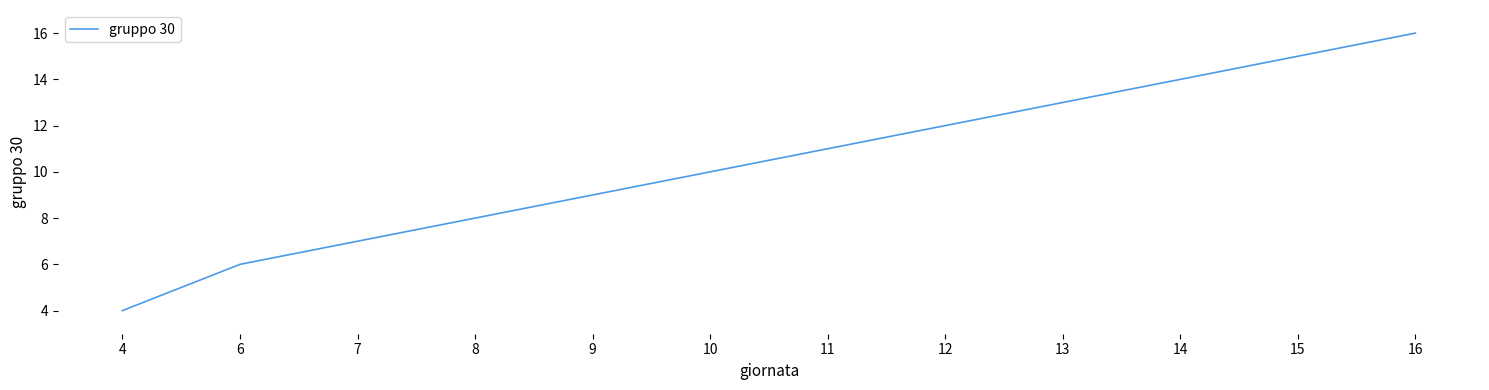

Reading right to left, extract all data points from this chart.

16=16	15=15	14=14	13=13	12=12	11=11	10=10	9=9	8=8	7=7	6=6	4=4